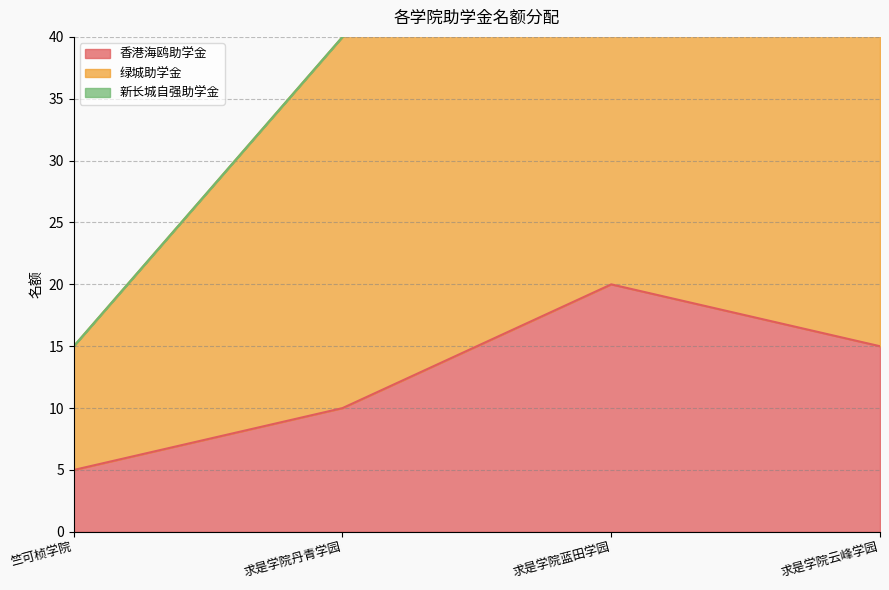

What position from the right is 求是学院丹青学园?

3